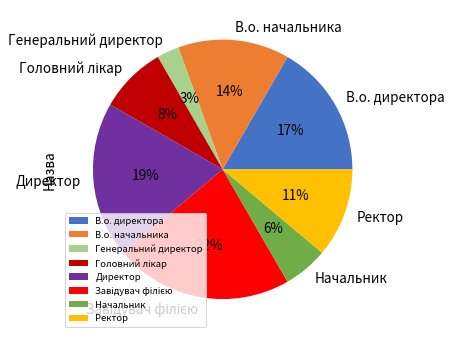

To the nearest percent, what portion does В.о. начальника represent?

14%